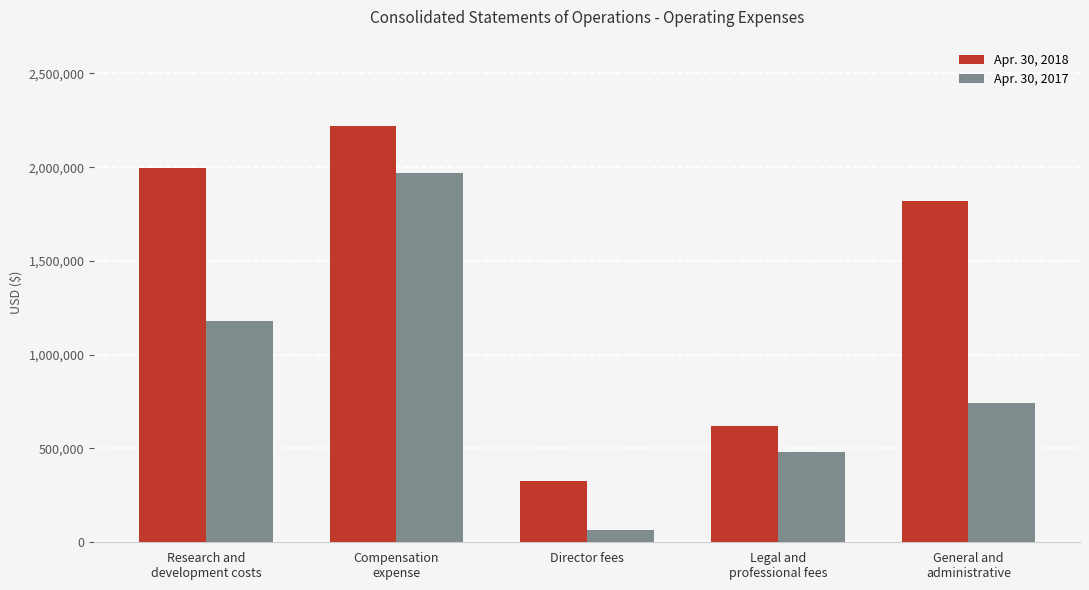

How many values in the Apr. 30, 2018 series are below 1818923?

2